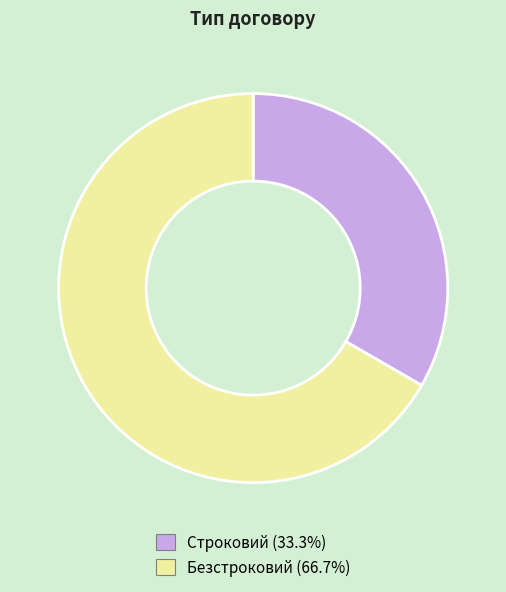

Count the number of slices in the pie.

2